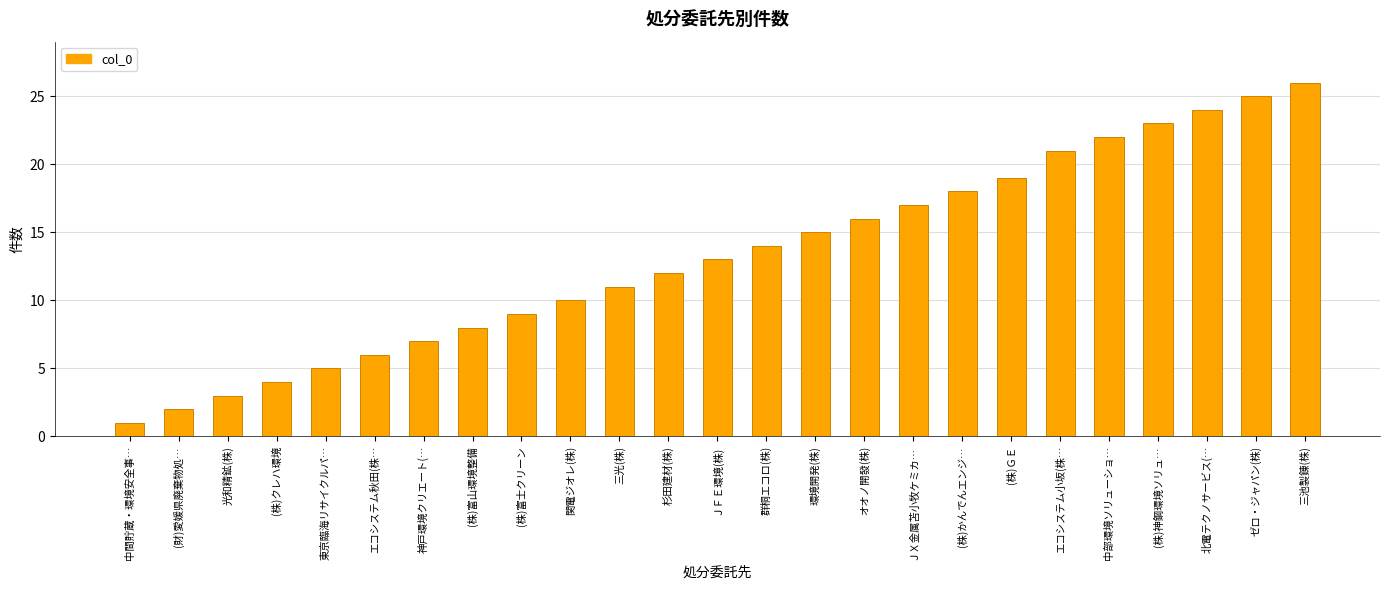

Reading left to right, transcribe all the data shown in this chart.

1	2	3	4	5	6	7	8	9	10	11	12	13	14	15	16	17	18	19	21	22	23	24	25	26